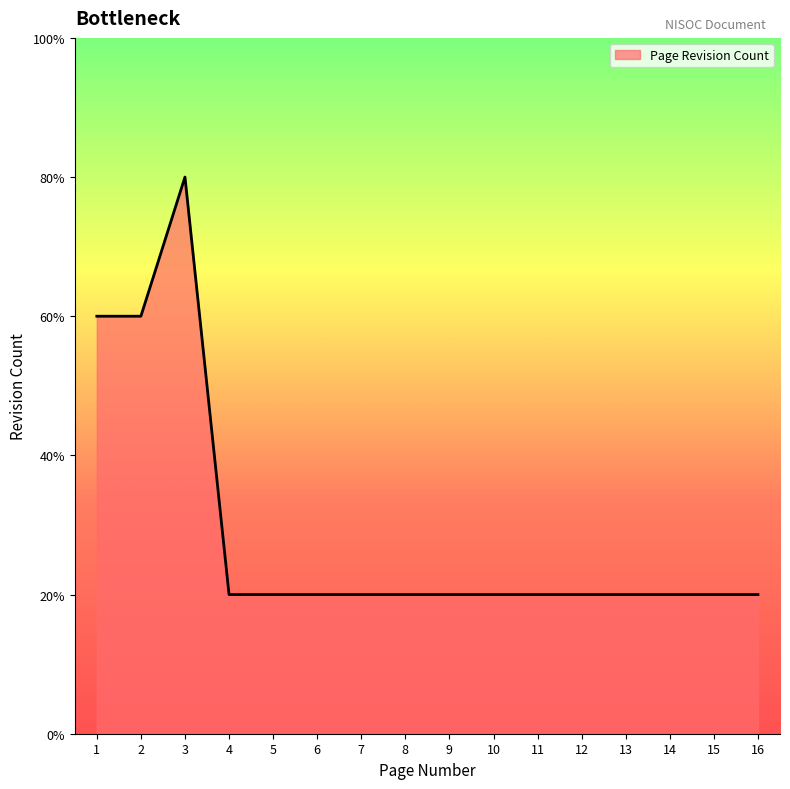

Reading right to left, what are all the values shown in this chart?

1	1	1	1	1	1	1	1	1	1	1	1	1	4	3	3